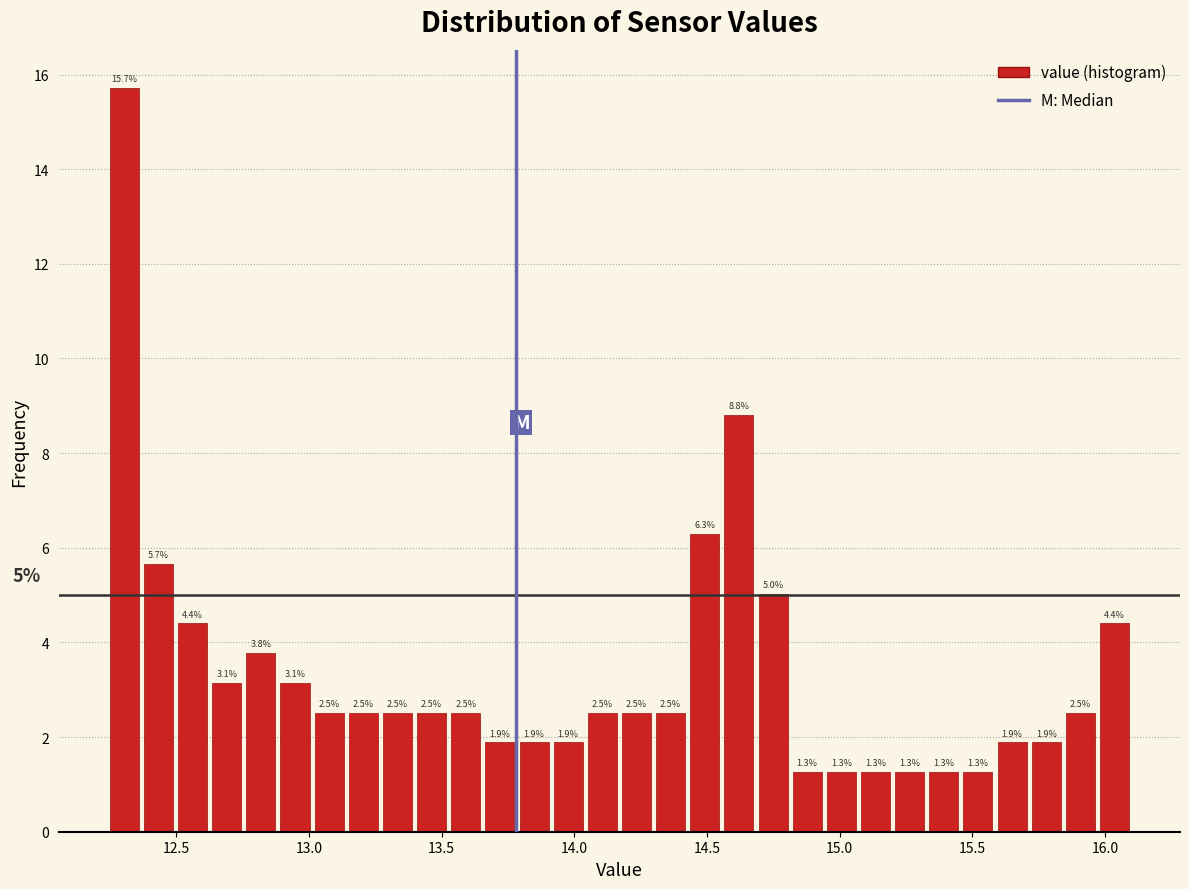

Around what value on the x-axis is the tallest bar? Give the approximate position of its centre, as read against the axis.

12.30